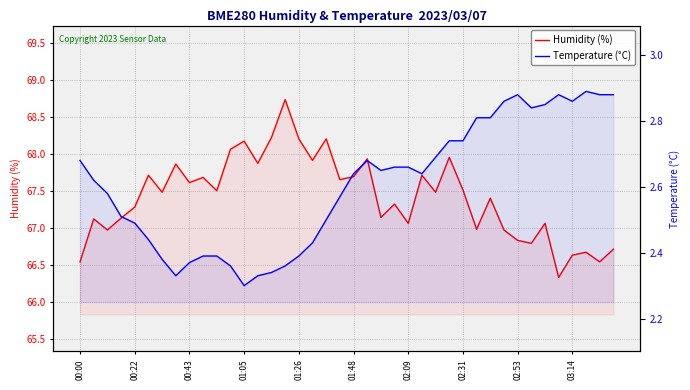

Does the chart display data point markers on the line(s)?

No